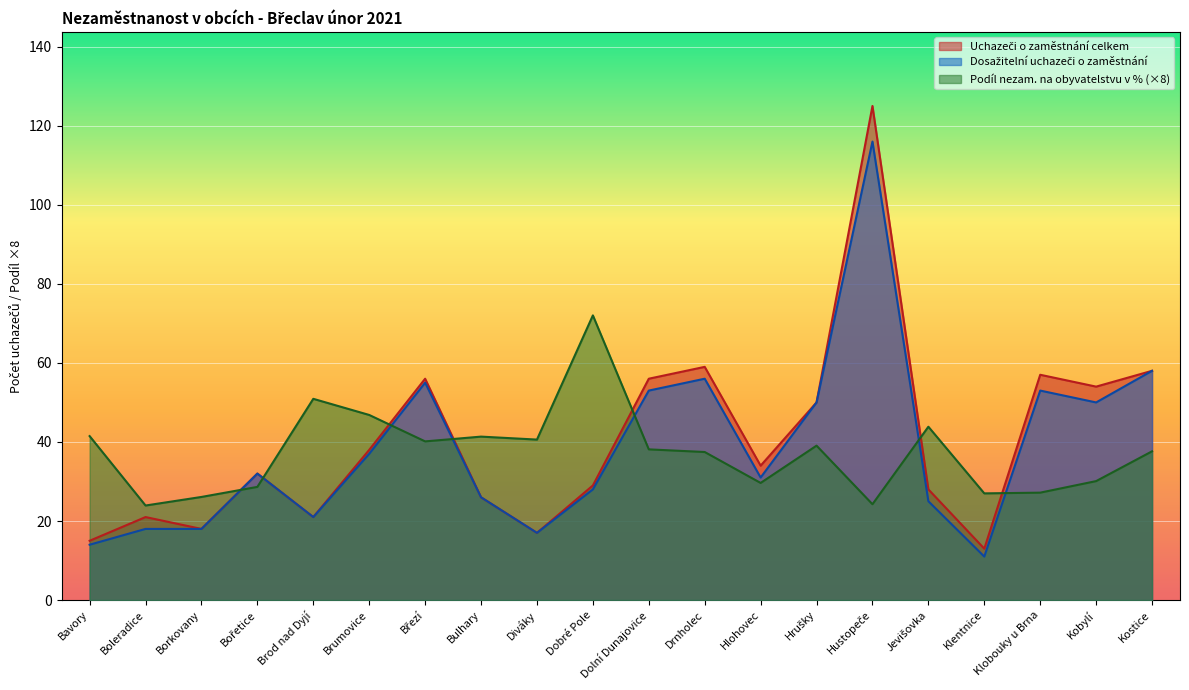

Reading right to left, list all the values displayed in this chart.

Podíl nezam. na obyvatelstvu v %: 37.6	30.1	27.2	27.0	43.9	24.2	39.1	29.6	37.5	38.1	72.0	40.6	41.4	40.1	46.8	50.9	28.6	26.1	23.9	41.5
Dosažitelní uchazeči o zaměstnání: 58.0	50.0	53.0	11.0	25.0	116.0	50.0	31.0	56.0	53.0	28.0	17.0	26.0	55.0	37.0	21.0	32.0	18.0	18.0	14.0
Uchazeči o zaměstnání celkem: 58.0	54.0	57.0	13.0	28.0	125.0	50.0	34.0	59.0	56.0	29.0	17.0	26.0	56.0	38.0	21.0	32.0	18.0	21.0	15.0